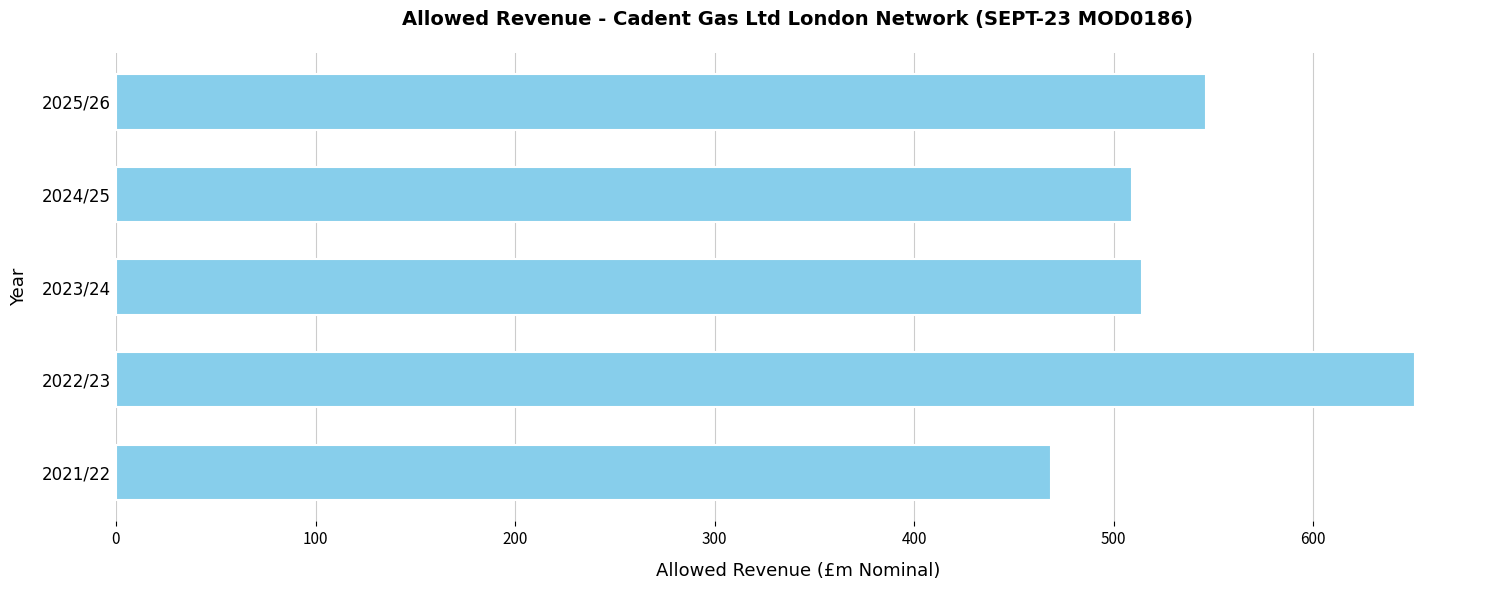

Reading bottom to top, transcribe all the data shown in this chart.

2021/22=468.4	2022/23=651.1	2023/24=514.5	2024/25=509.3	2025/26=546.6